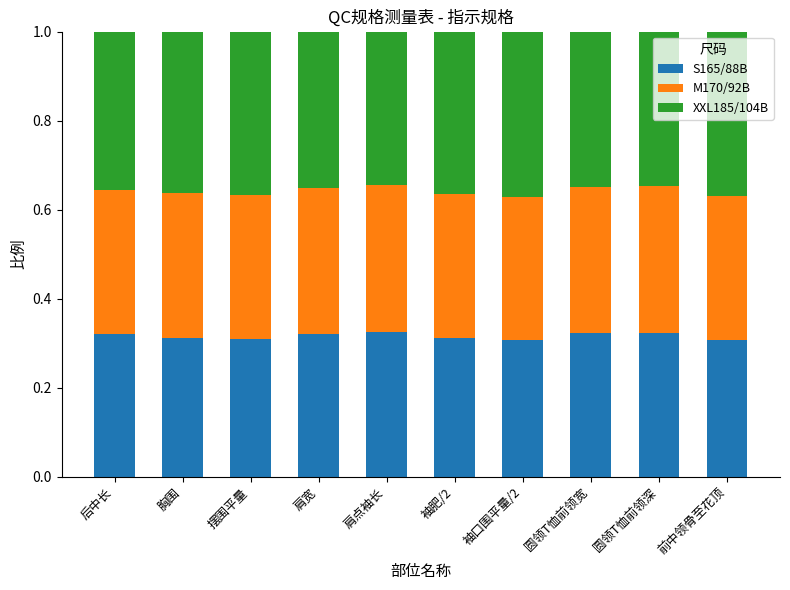

True or false: S165/88B has a value of 0.1 at 胸围.

False